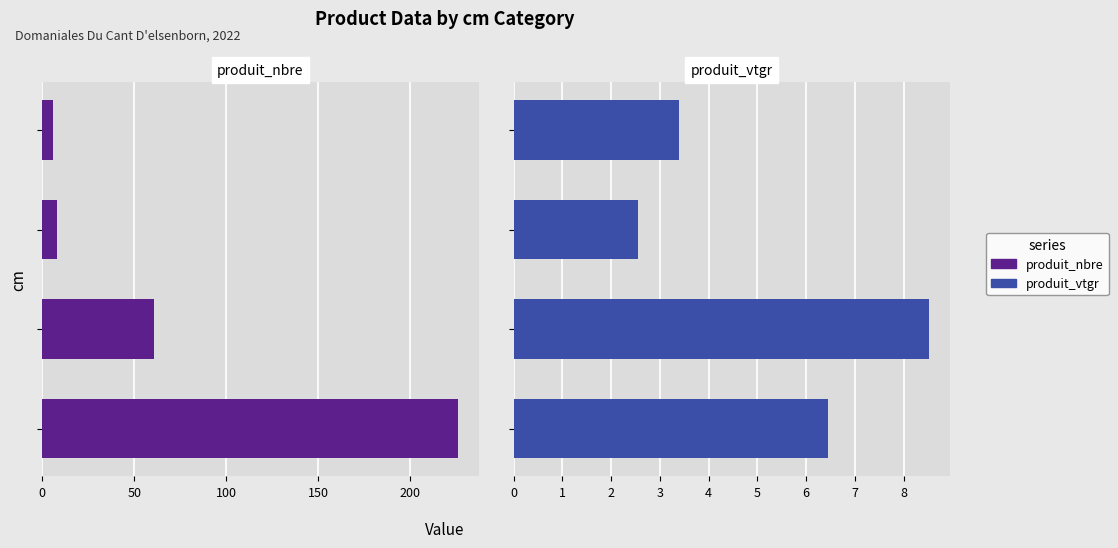

What is the difference between the highest and lowest values at 0?

219.6